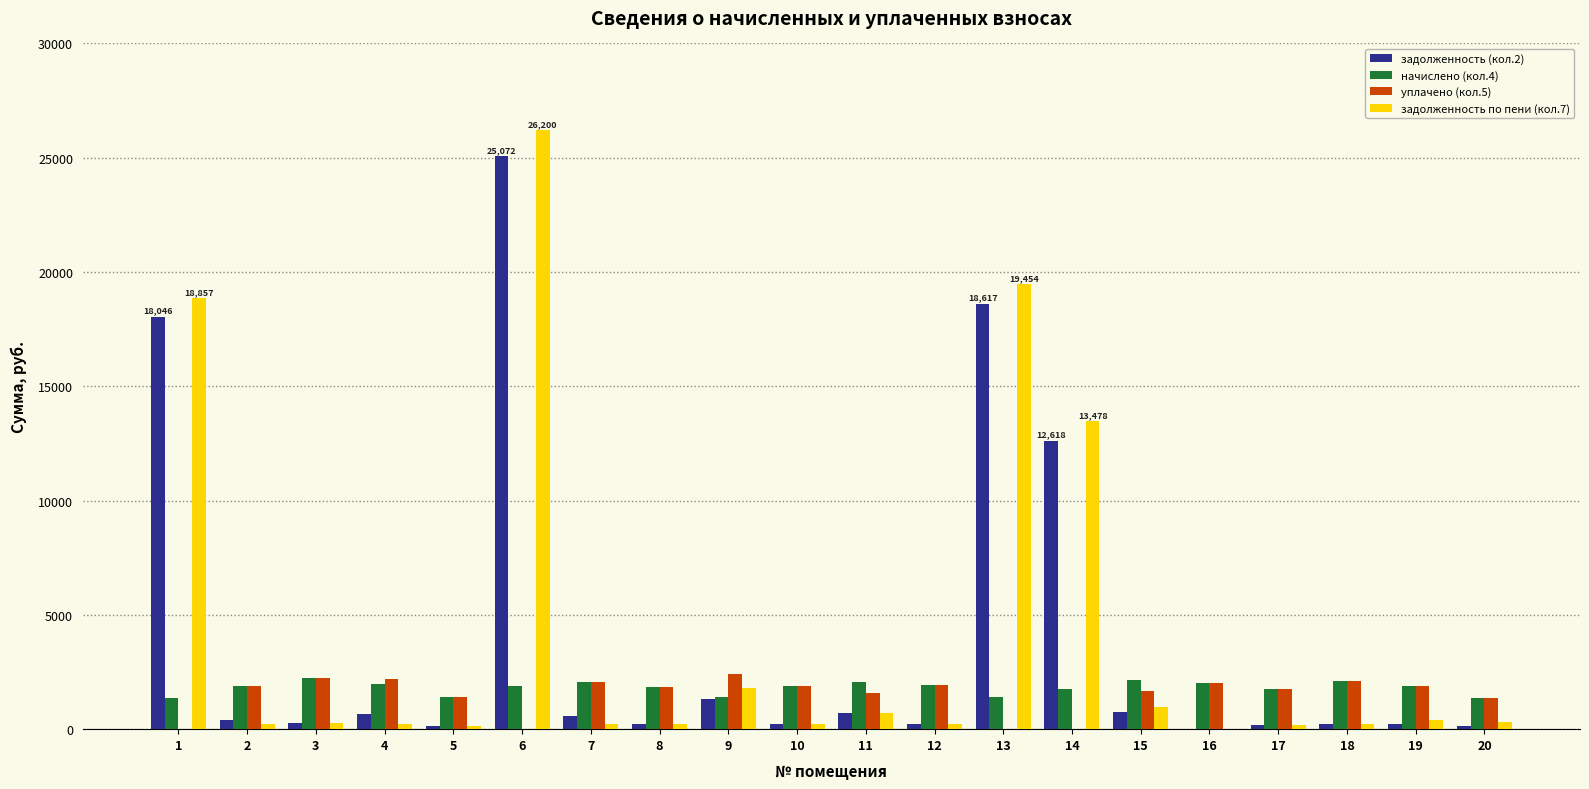

Is the value of уплачено (кол.5) at 17 greater than the value of задолженность (кол.2) at 13?

No